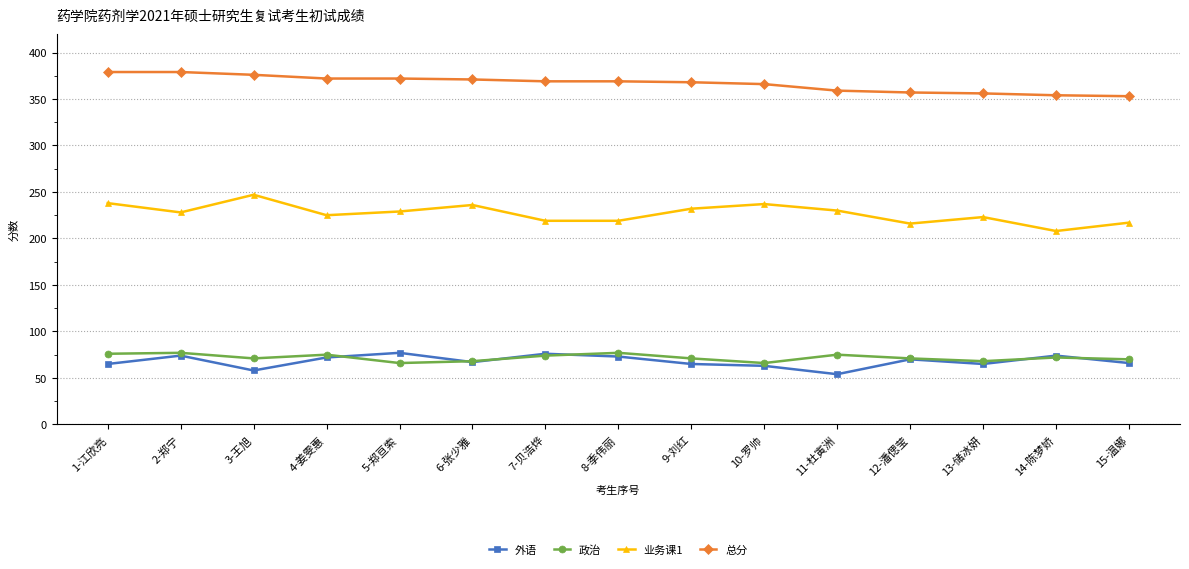

What is the sum of the 外语 values at 12-潘偲莹 and 11-杜寅洲?

124